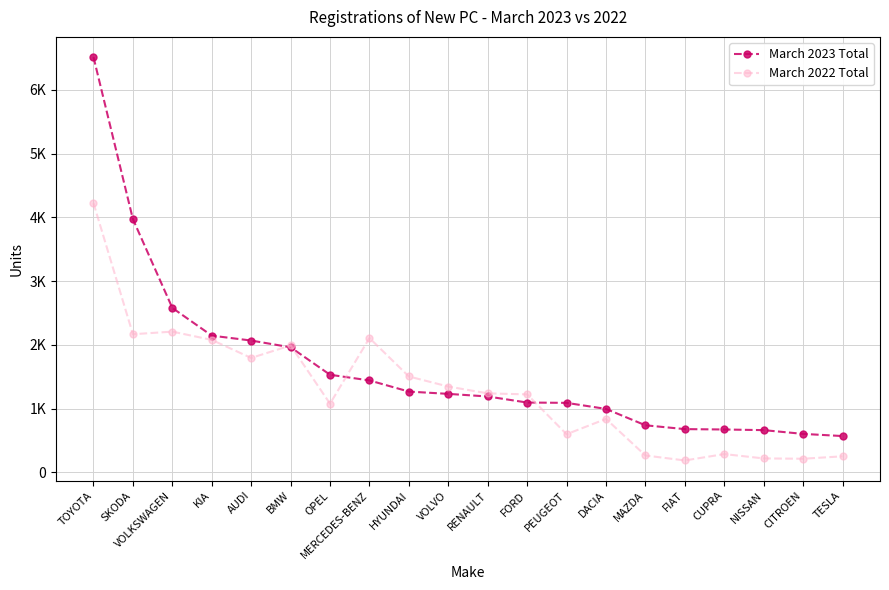

True or false: March 2022 Total has more than 1 interior local peaks.

True